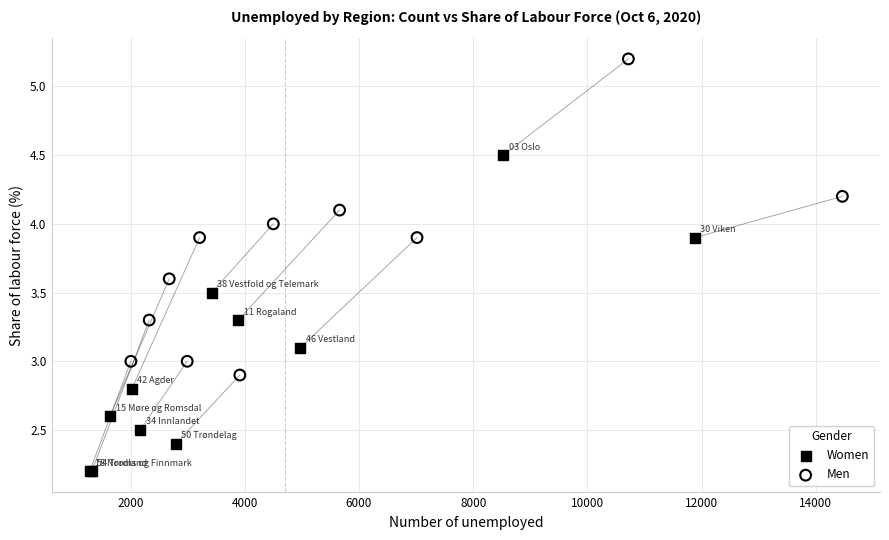

Which series contains the lowest Y value?

Women